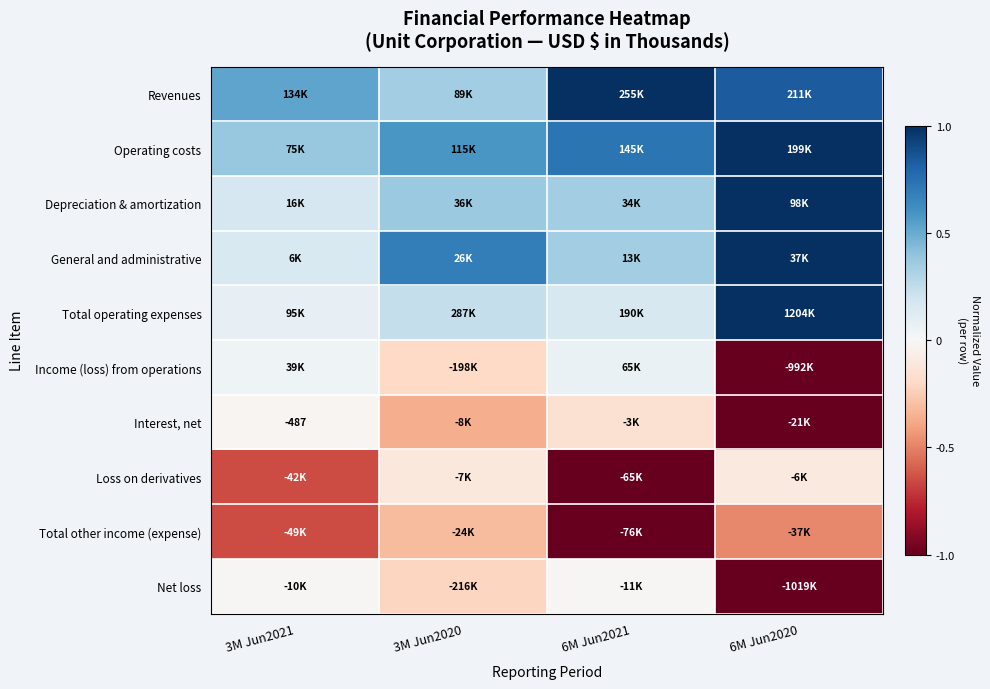

List the labels in order of Revenues value, largest first.

6M Jun2021, 6M Jun2020, 3M Jun2021, 3M Jun2020